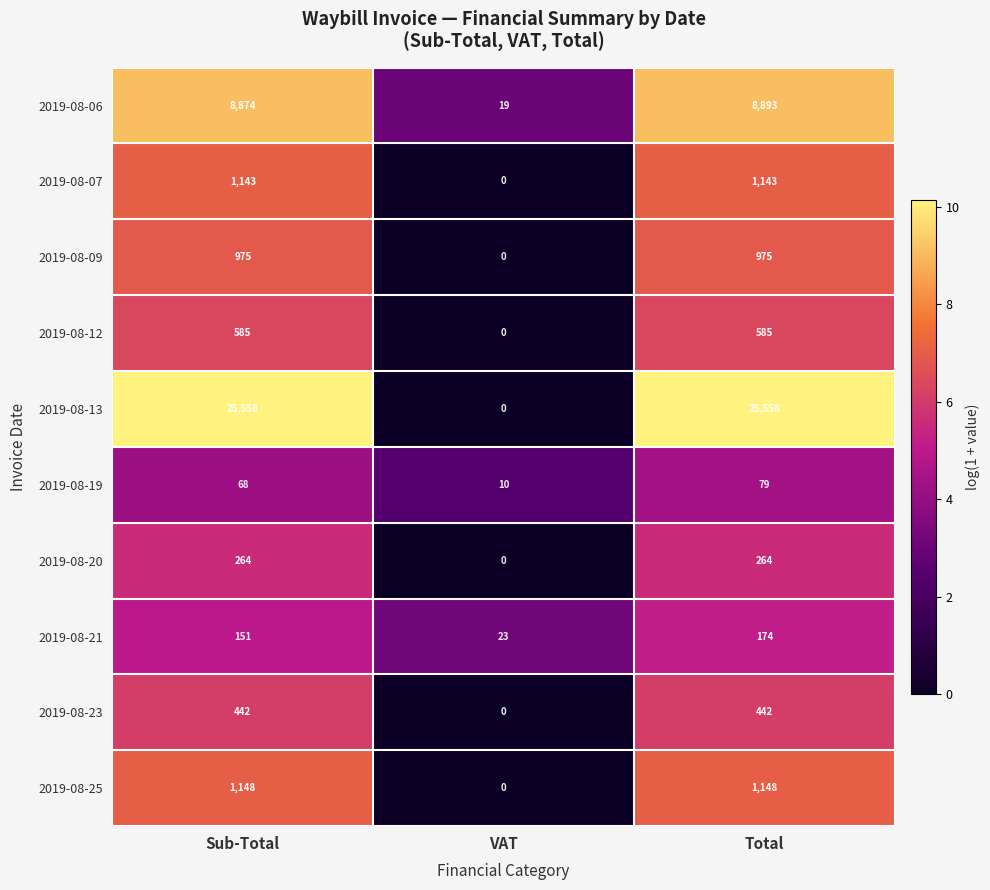

Read the 2019-08-19 value at Sub-Total, to the nearest 10.

70